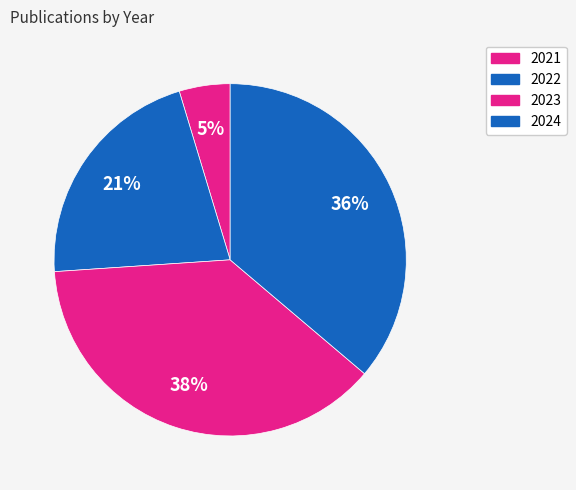

To the nearest percent, what is the average slice percentage?

25%